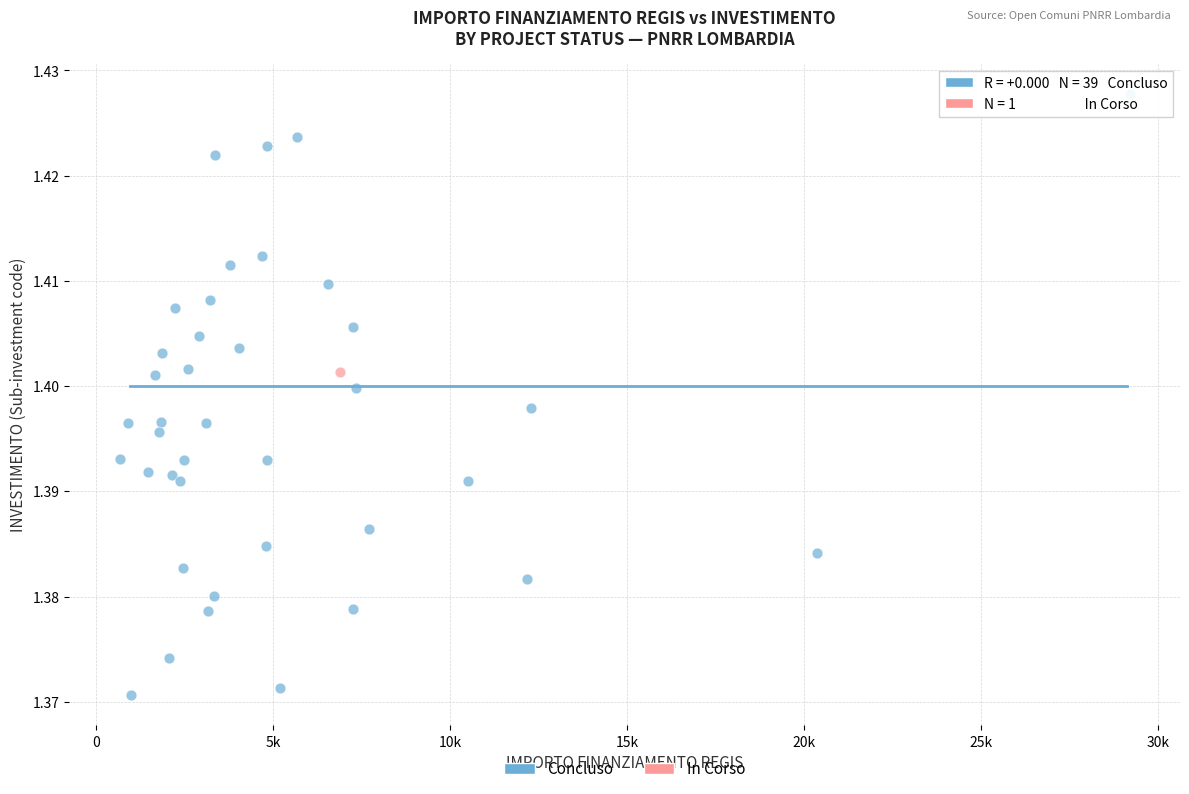

What are all the series names shown in the legend?

Concluso, In Corso